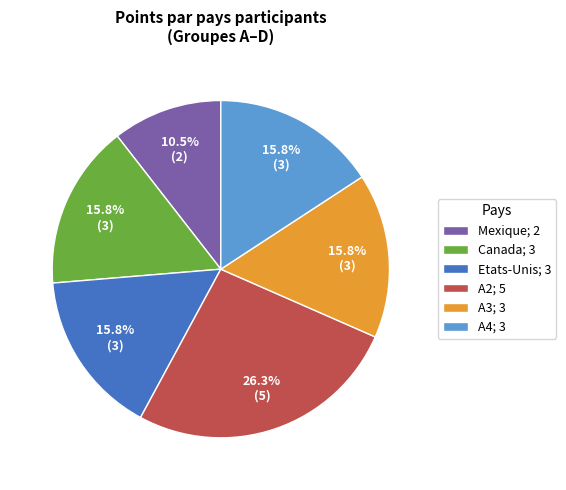

Do A2; 5 and Mexique; 2 together represent more than half of the pie?

No